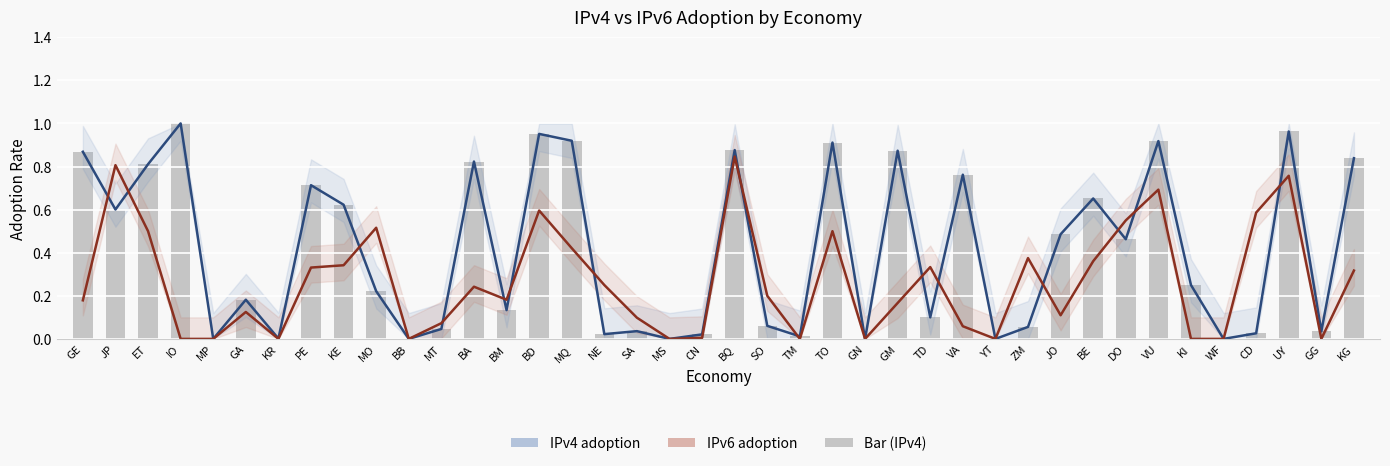

Which label corresponds to the largest value in the chart?

IO